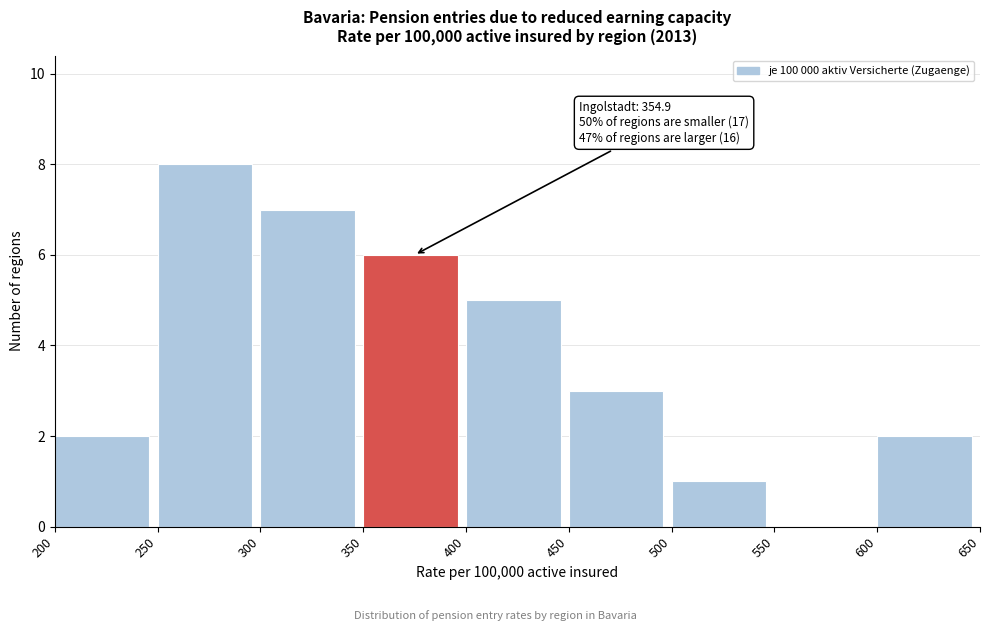

Over which range of the x-axis is the bar tallest?

250 to 300